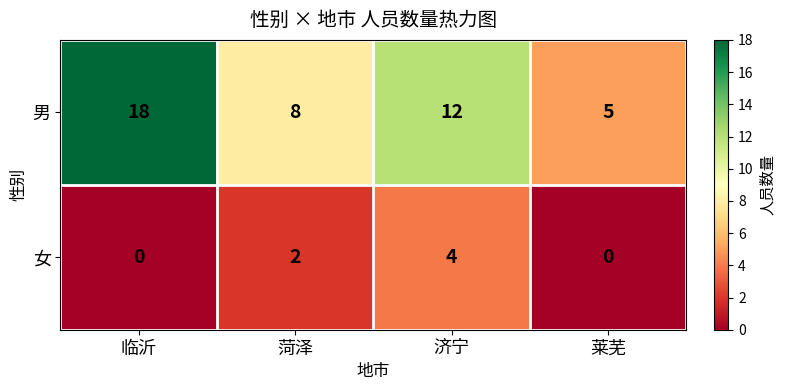

Which series has the largest range (max minus min)?

男